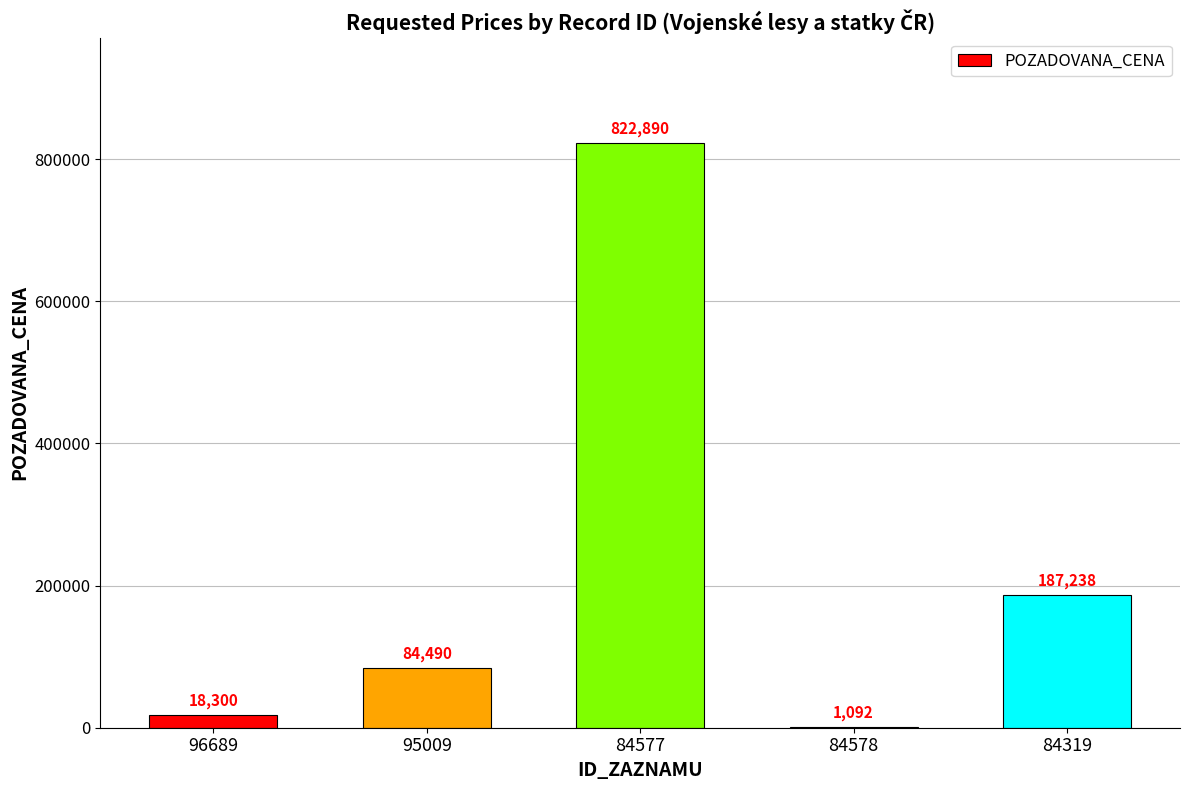

What is the sum of all values?

1114010